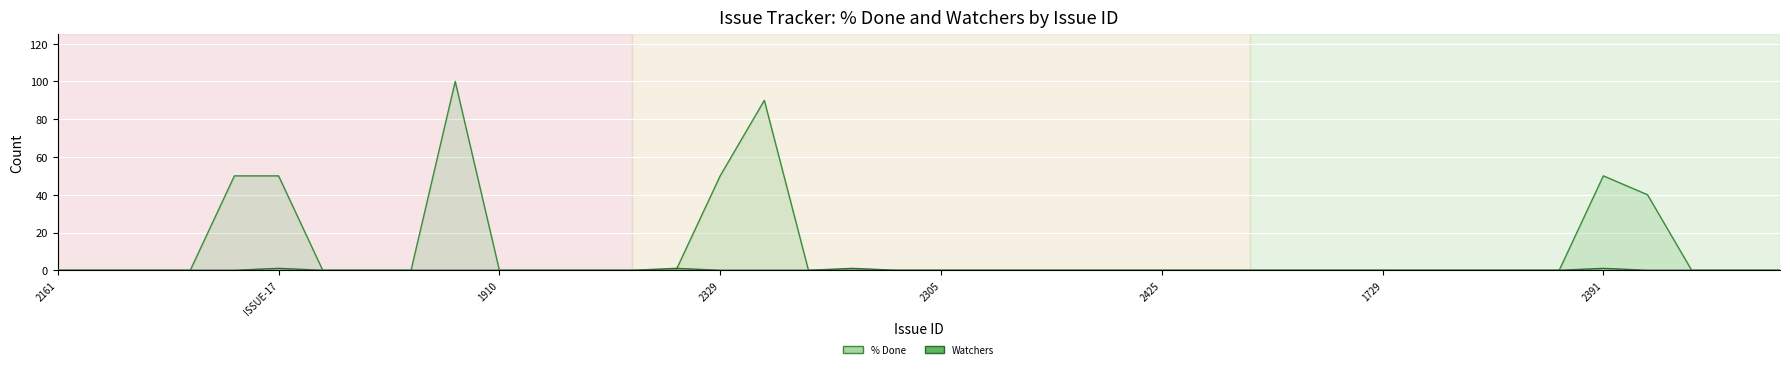

What is the highest value of the % Done line series?

100